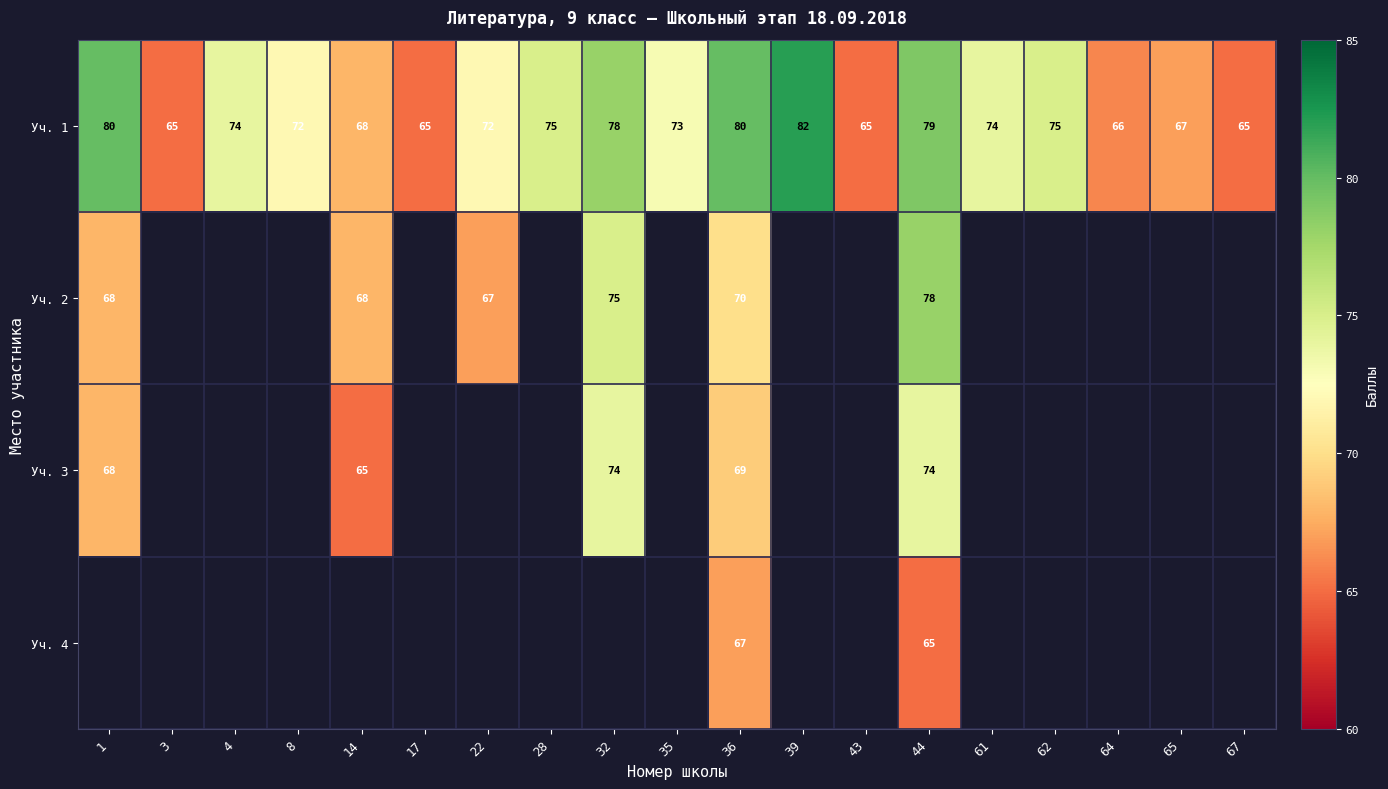

What is the lowest value of the Уч. 1 series?

65